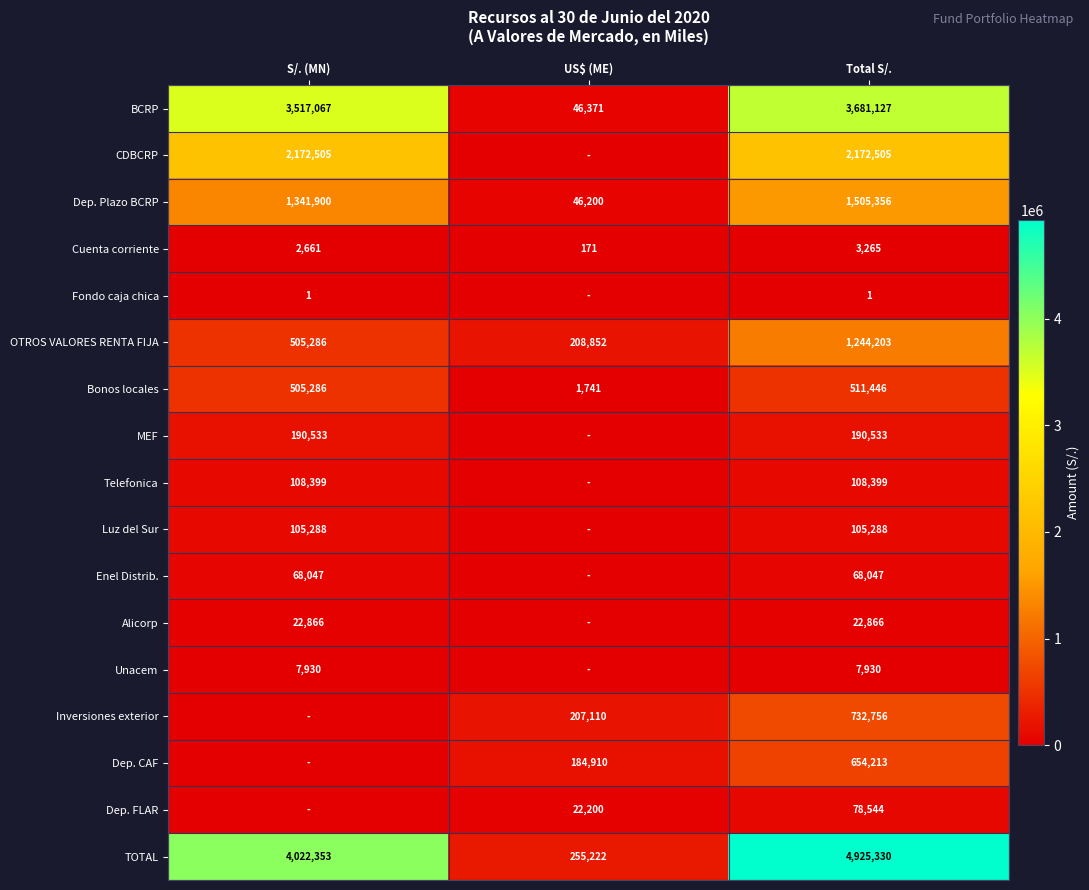

Is it true that Dep. Plazo BCRP equals 1873242.2 at S/. (MN)?

False